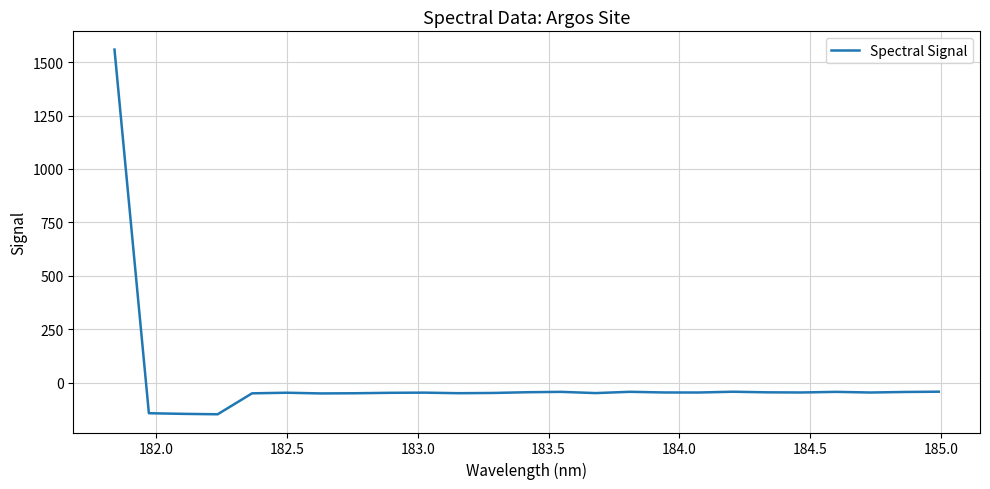

How many negative values are there?

24